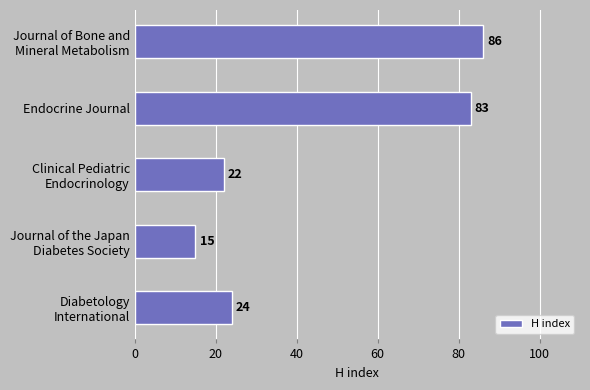

Reading top to bottom, extract all data points from this chart.

86	83	22	15	24